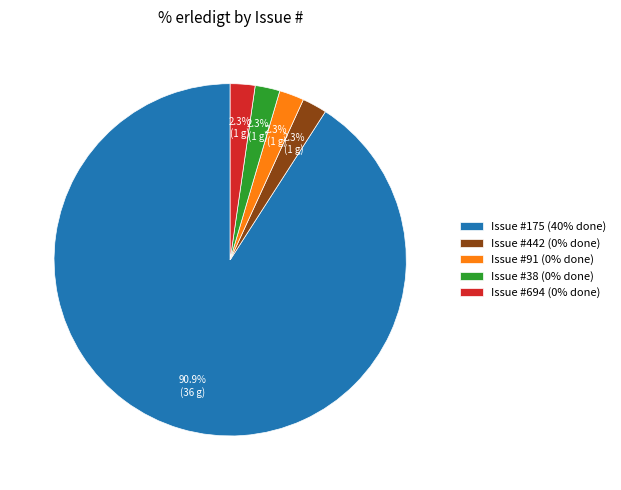

How many slices are in this pie chart?

5